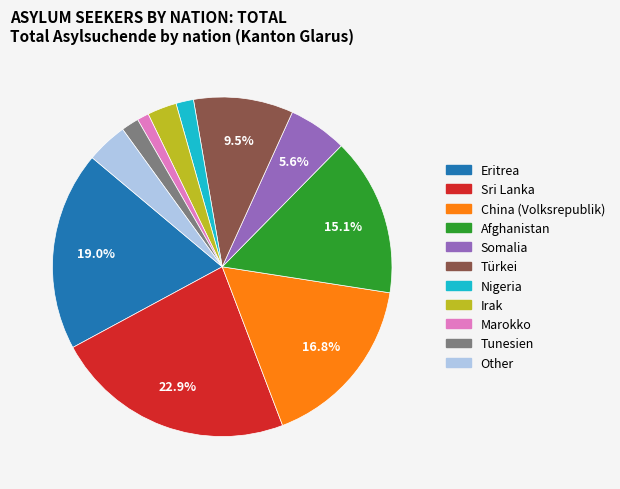

What is the largest slice in the pie chart?

Sri Lanka